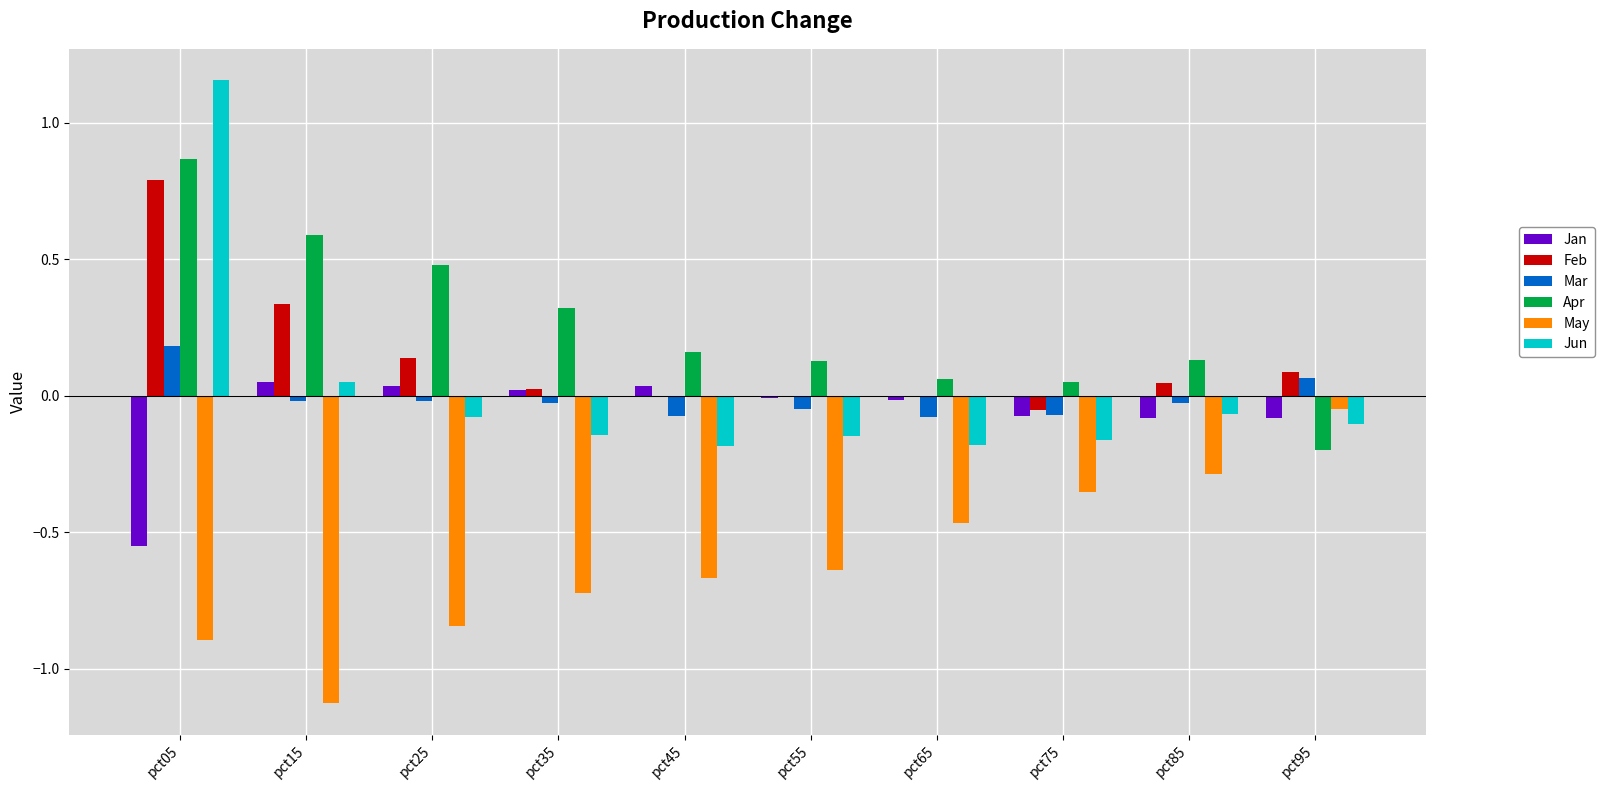

At which category is the sum across all series the highest?

pct05